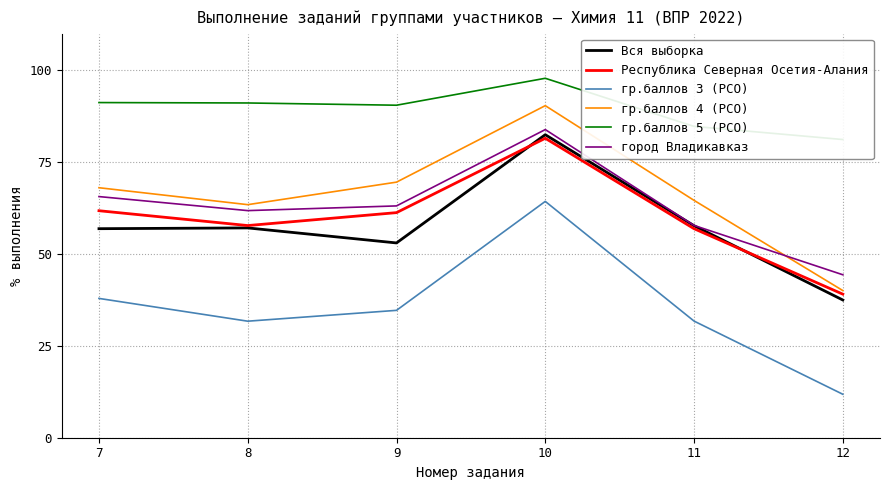

Is it true that гр.баллов 4 (РСО) equals 94.8 at 9?

False